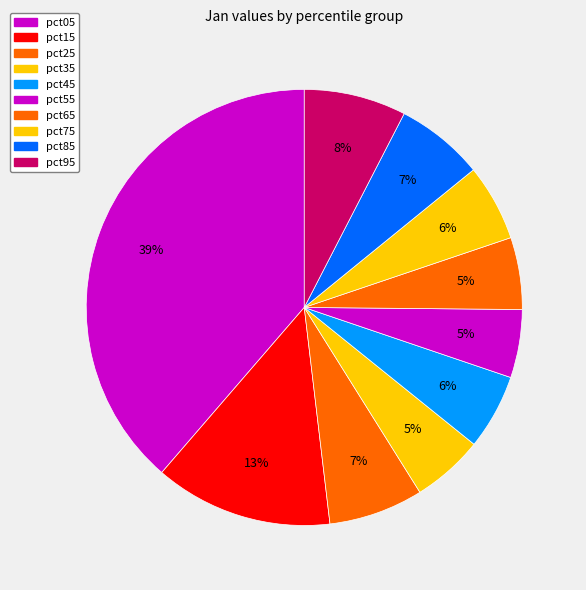

What is the total percentage of pct55 and pct05?

43.7%